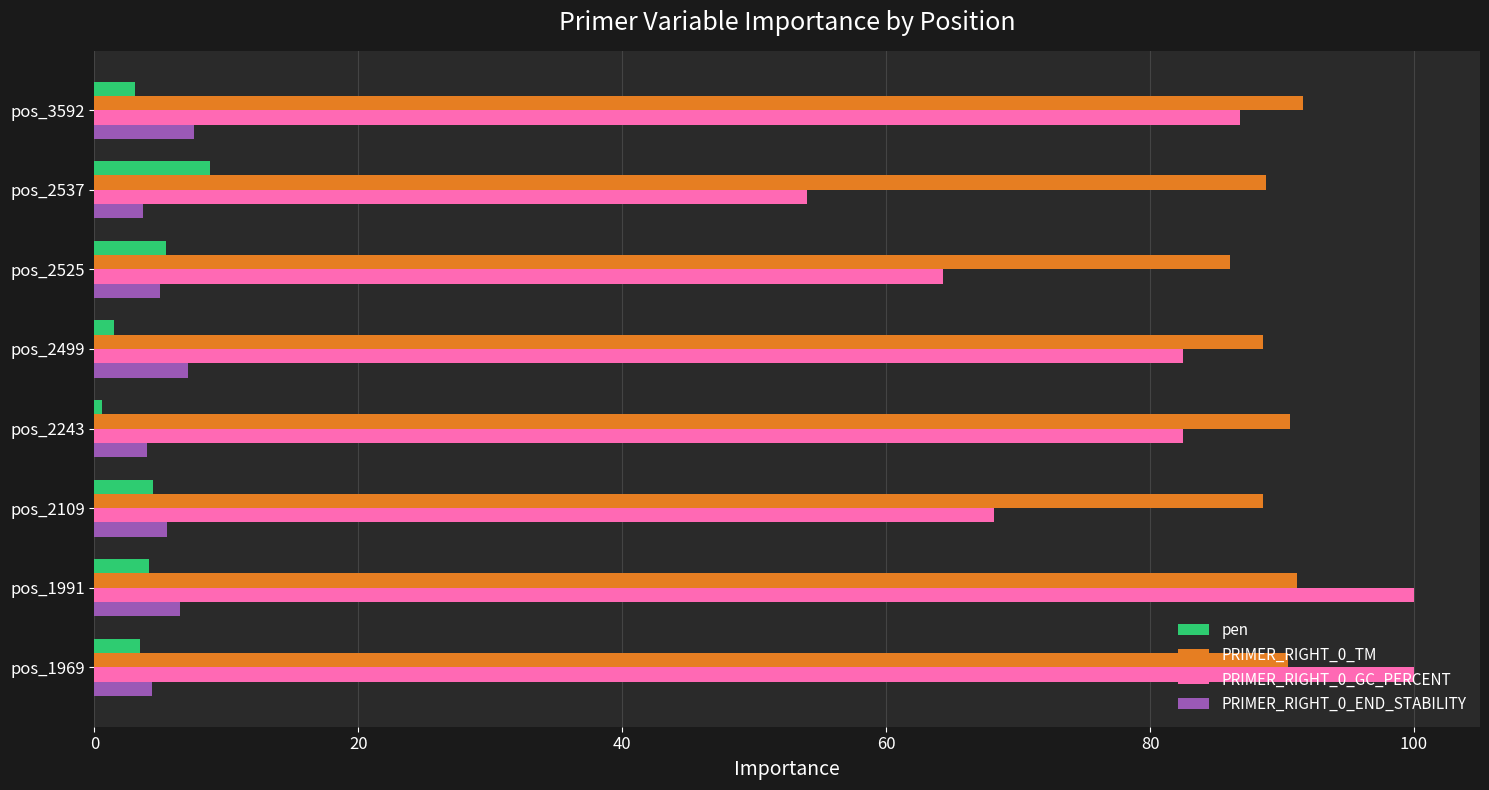

Is the value of PRIMER_RIGHT_0_TM at pos_2243 greater than the value of pen at pos_1991?

Yes